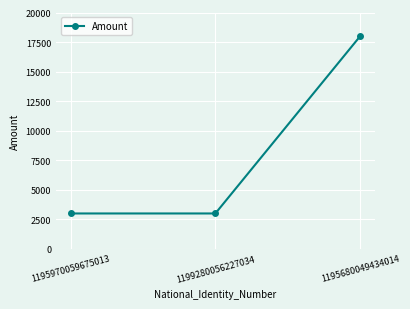

What is the value of the 1st point from the left?

3000